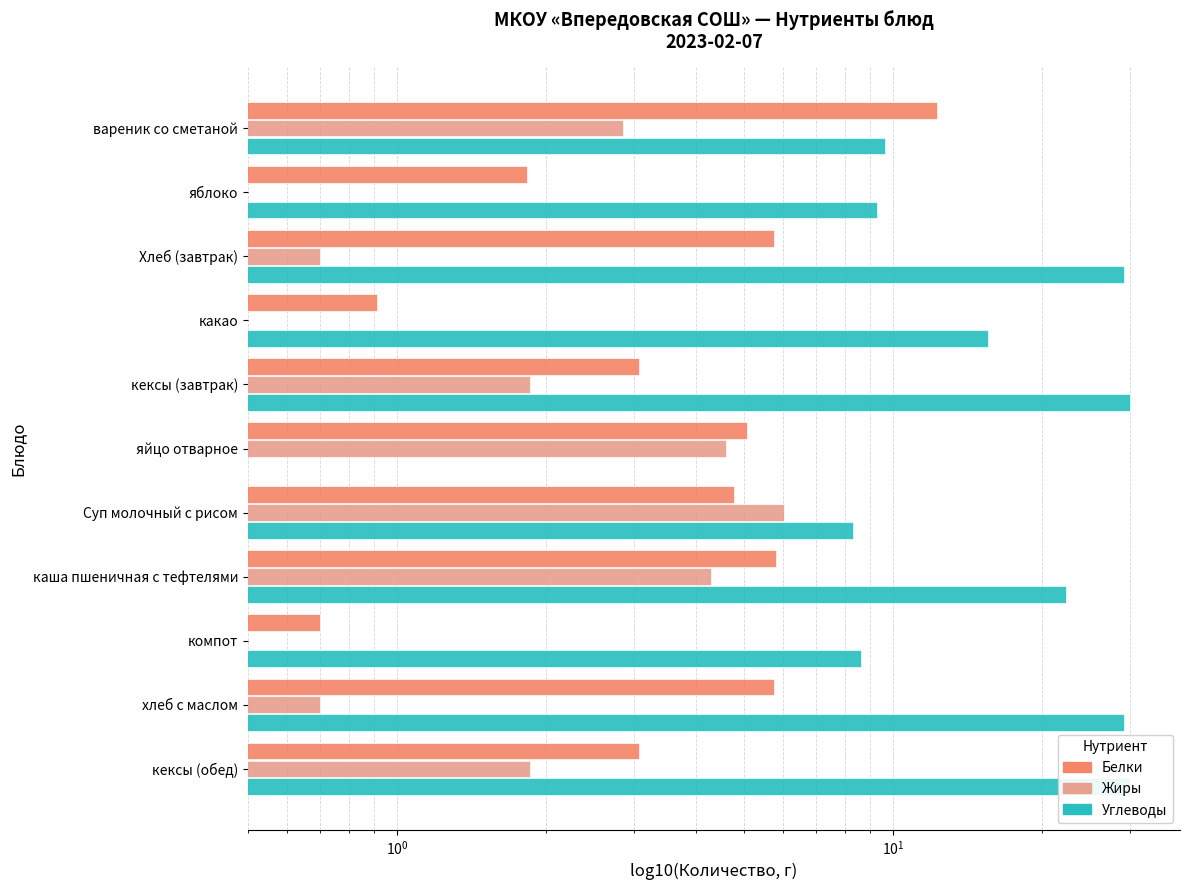

The Белки series shows 8.4 at вареник со сметаной. True or false?

False